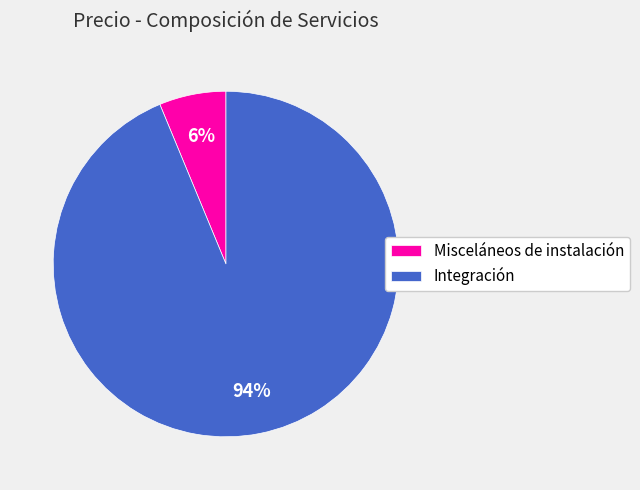

To the nearest percent, what is the combined percentage of Misceláneos de instalación and Integración?

100%